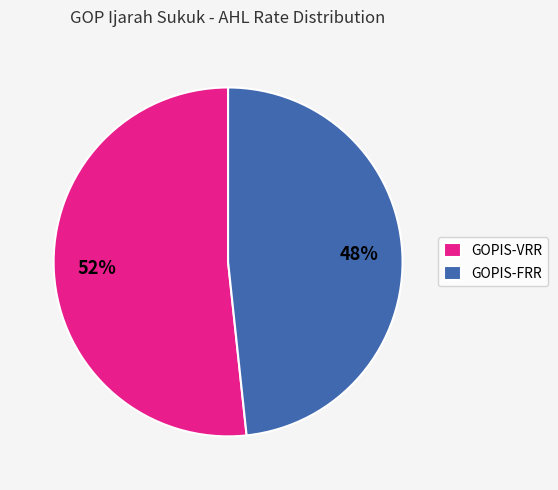

Combined, do GOPIS-FRR and GOPIS-VRR account for over 50%?

Yes